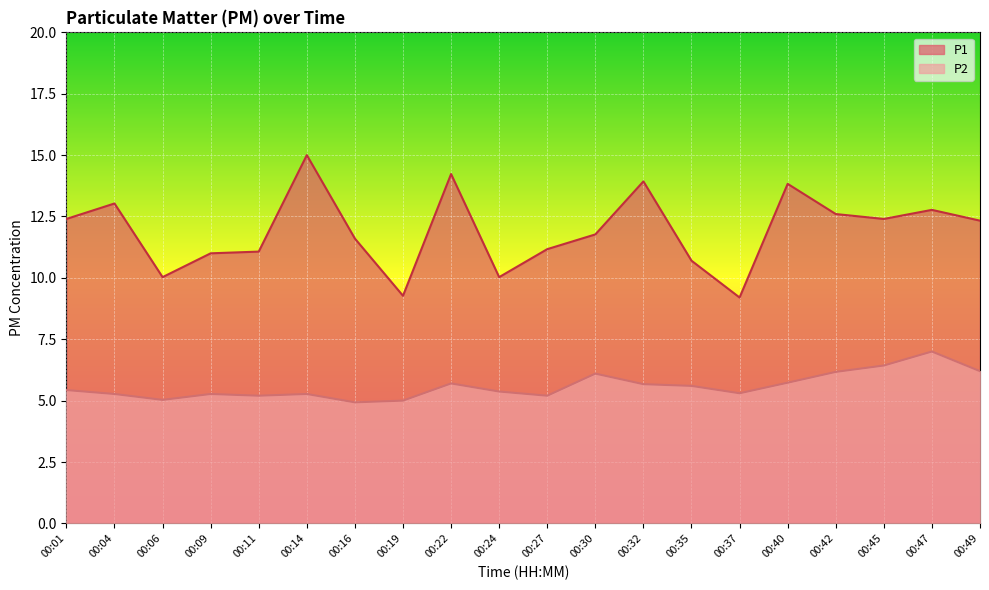

Reading left to right, transcribe all the data shown in this chart.

P1: 12.4	13.0	10.0	11.0	11.1	15.0	11.6	9.3	14.2	10.0	11.2	11.8	13.9	10.7	9.2	13.8	12.6	12.4	12.8	12.3
P2: 5.4	5.3	5.0	5.3	5.2	5.3	4.9	5.0	5.7	5.4	5.2	6.1	5.7	5.6	5.3	5.7	6.2	6.4	7.0	6.2